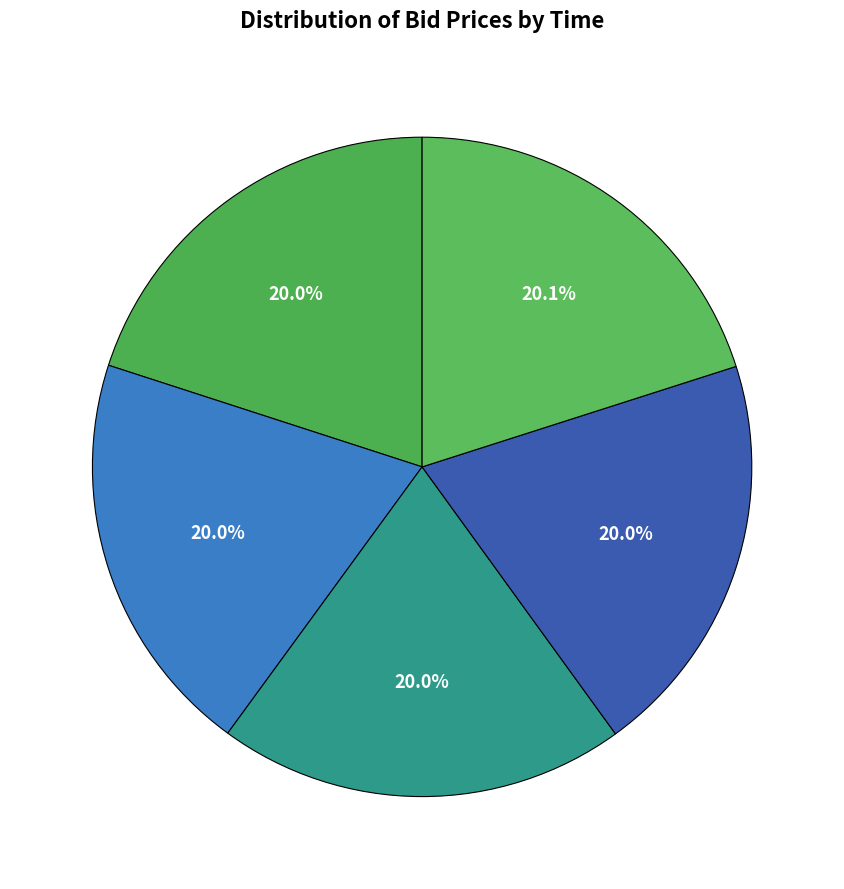

Count the number of slices in the pie.

5